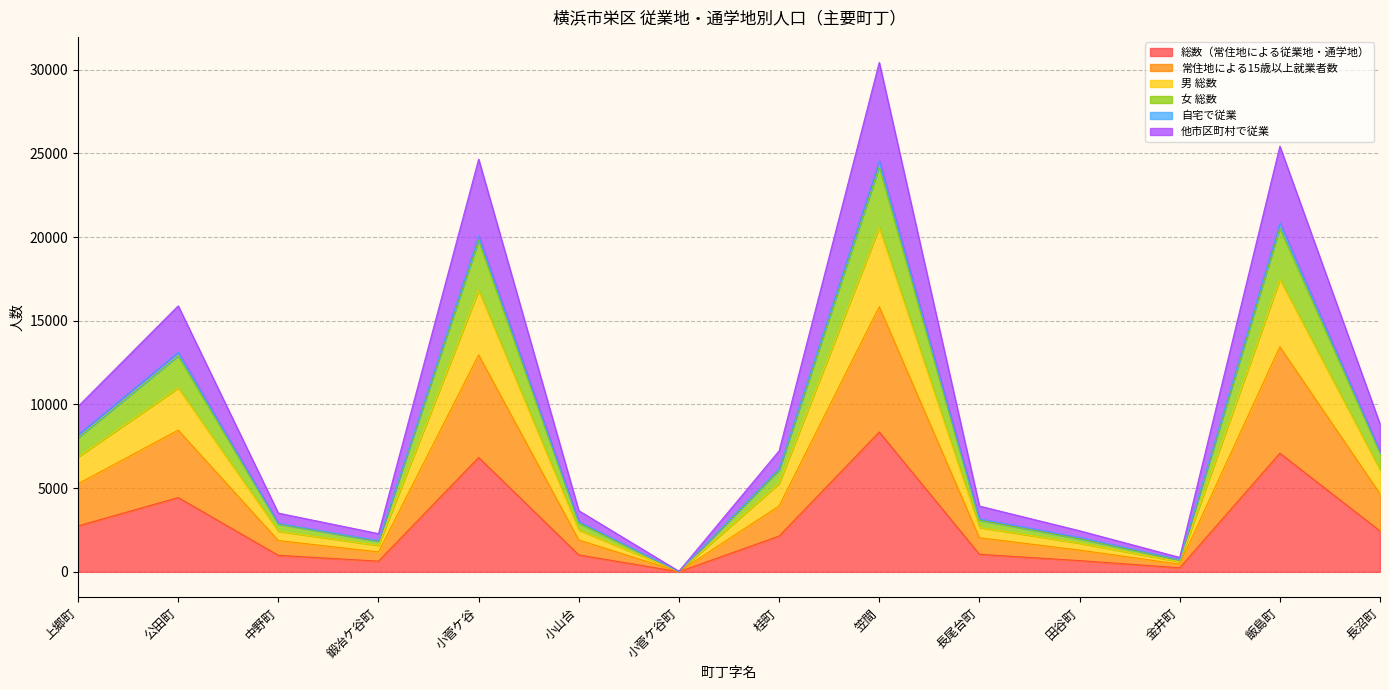

Is it true that 総数（常住地による従業地・通学地） equals 11028 at 飯島町?

False